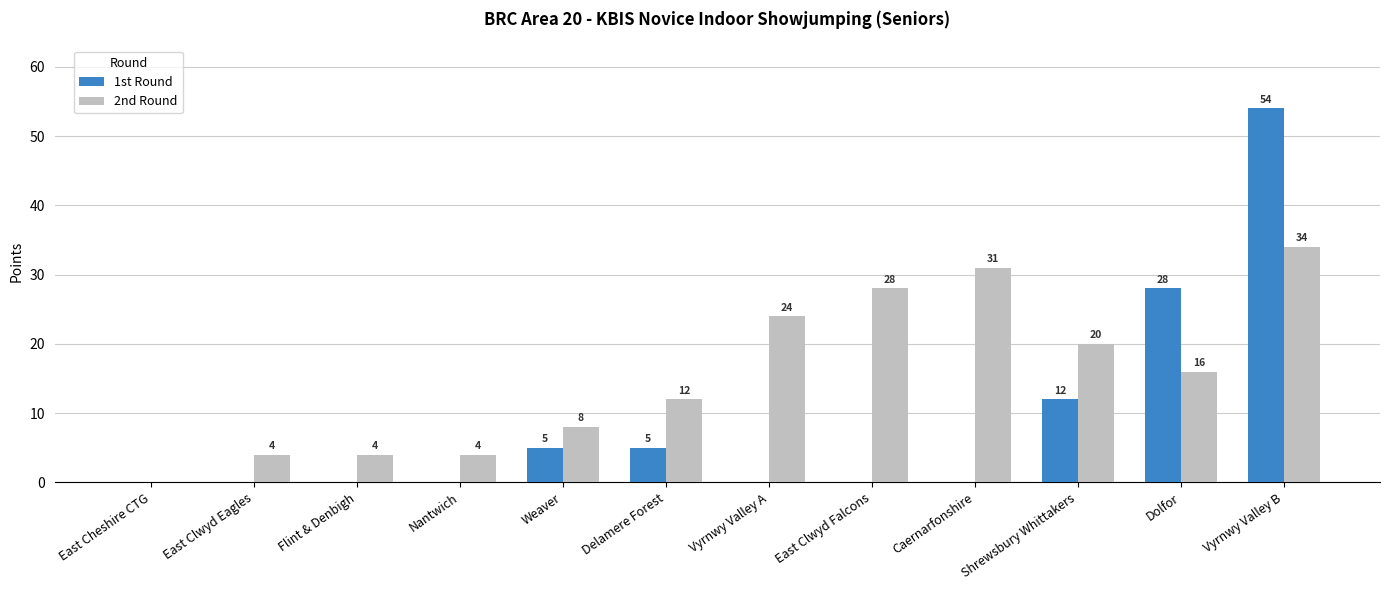

Which series has the largest total across all categories?

2nd Round